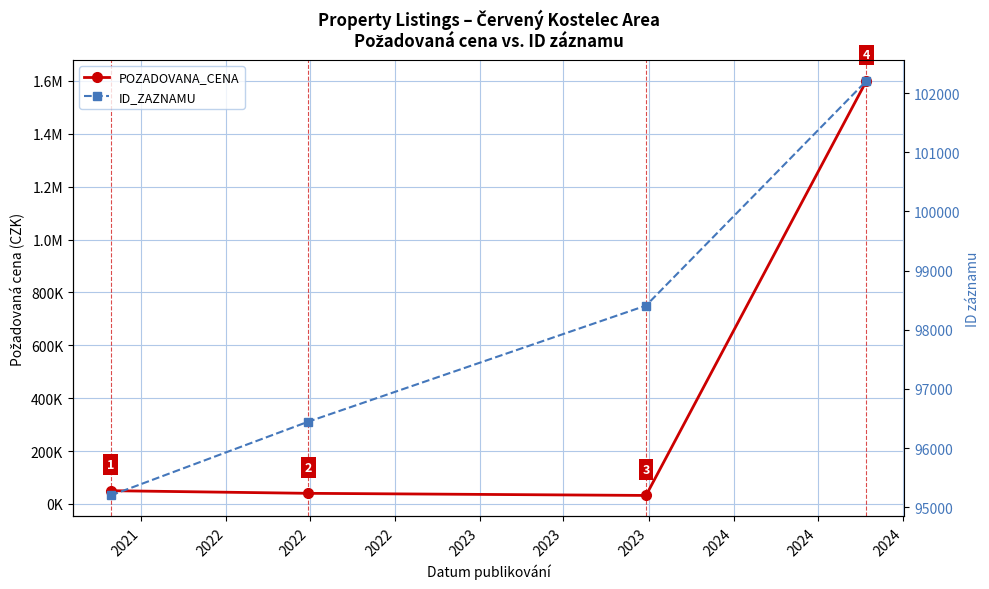

What is the difference between the ID_ZAZNAMU values at 2022 and 2022?

1963